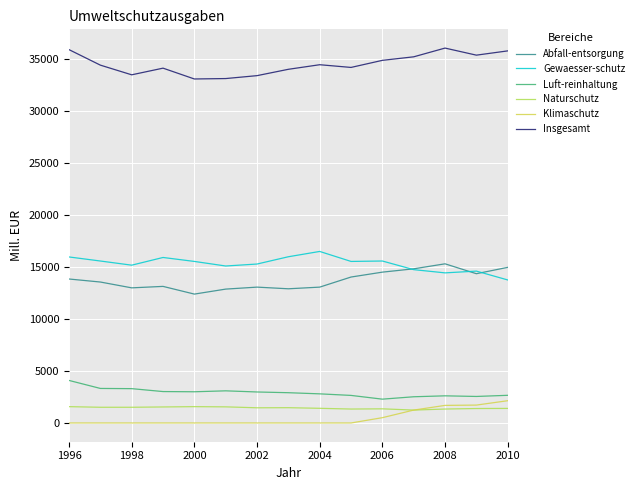

True or false: Insgesamt and Luft-reinhaltung intersect in this chart.

False